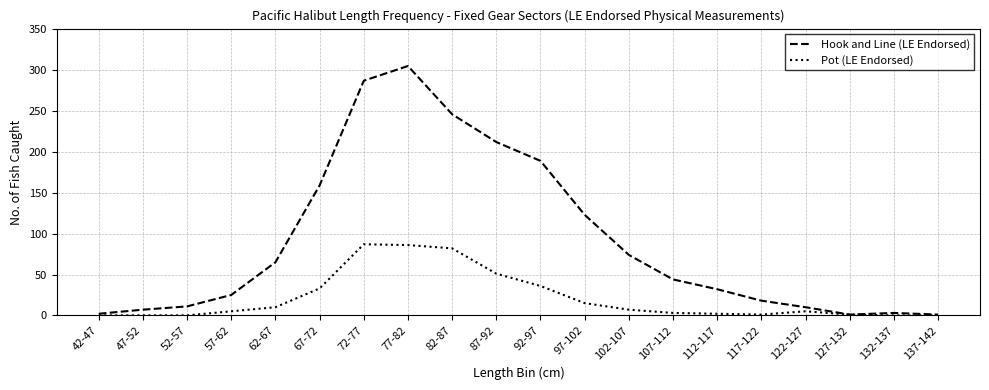

Which series changed the most between 42-47 and 112-117?

Hook and Line (LE Endorsed)